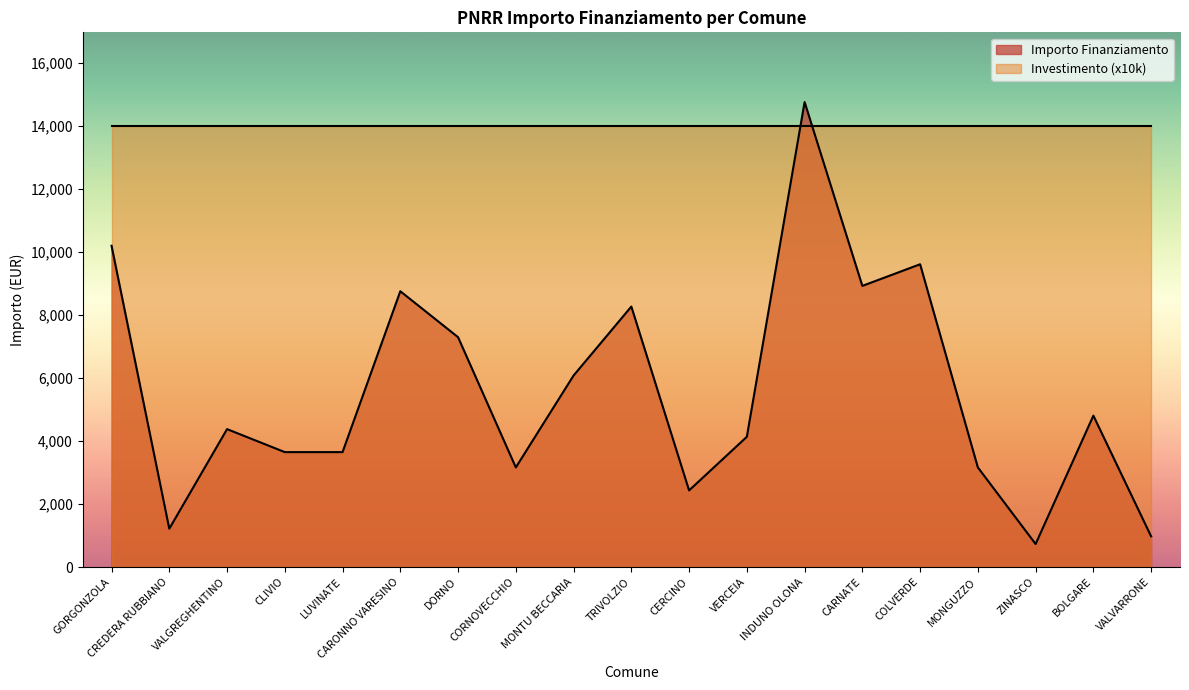

Where is the data nearest to the value 7739?

DORNO